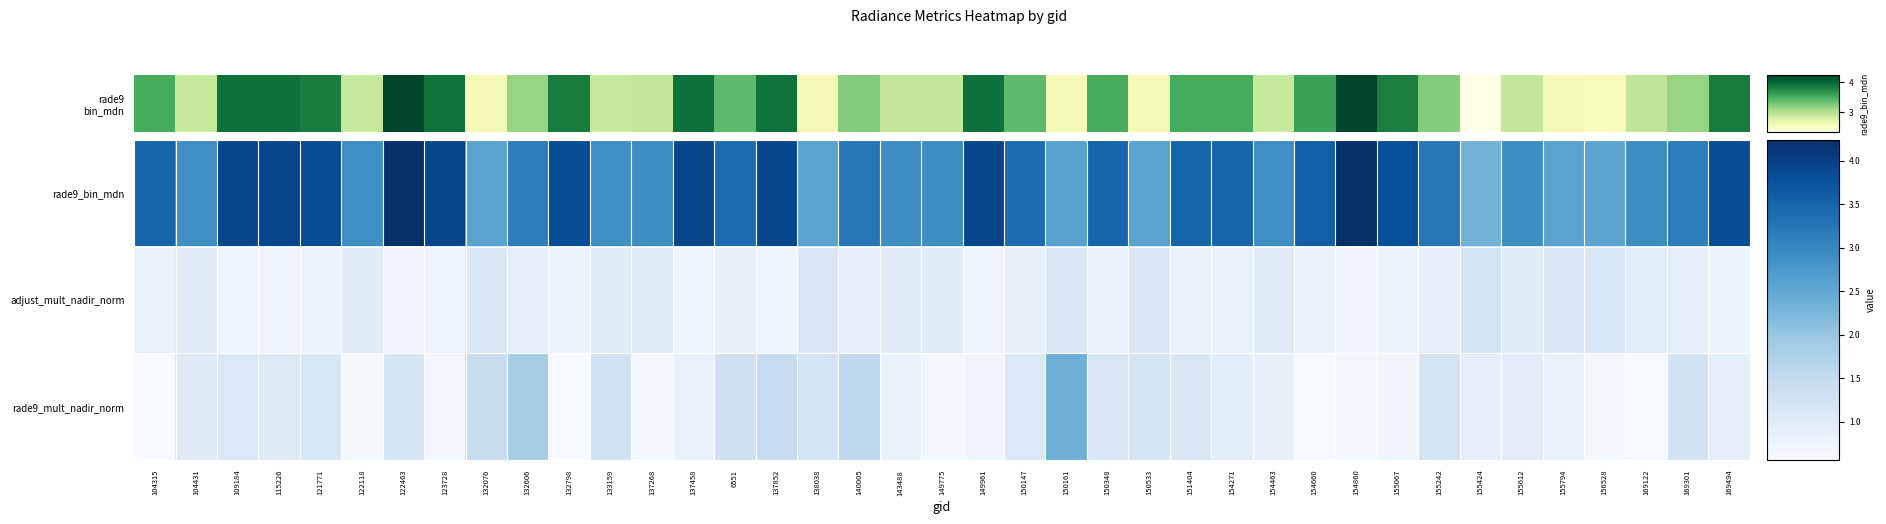

Which series has the widest spread of values?

rade9_bin_mdn